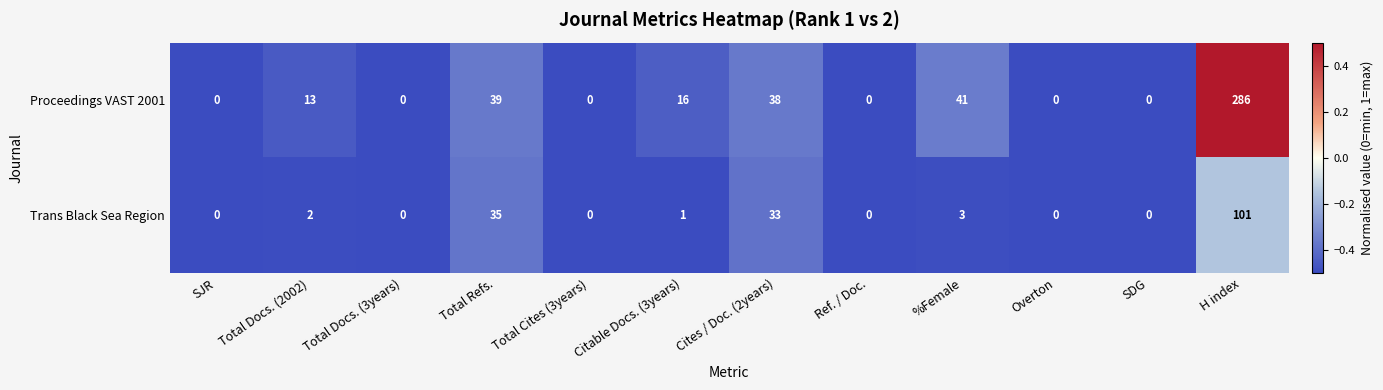

How many series are shown in this chart?

2